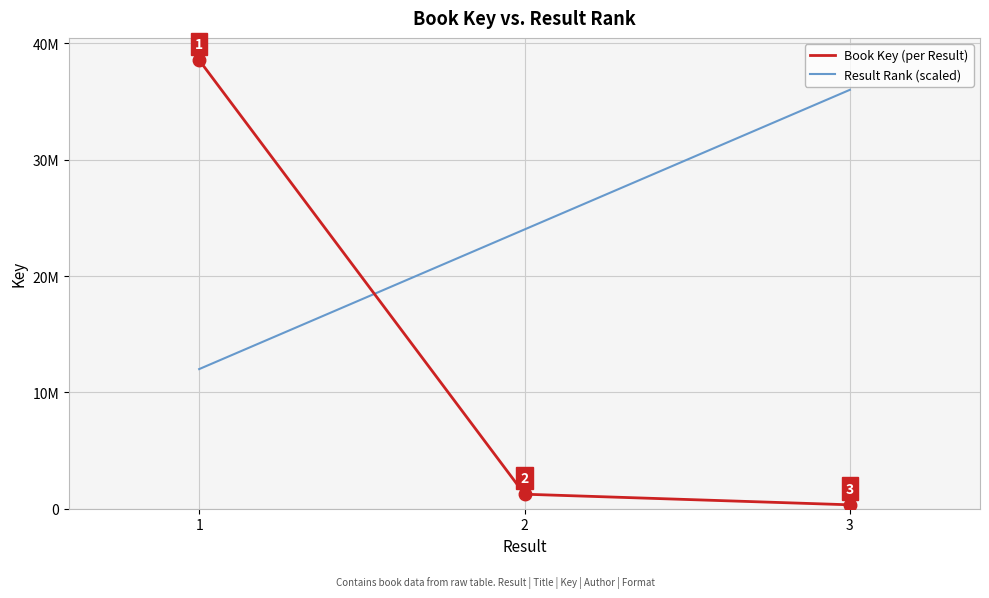

The value of Result Rank (scaled) at 2 is 10144995. True or false?

False